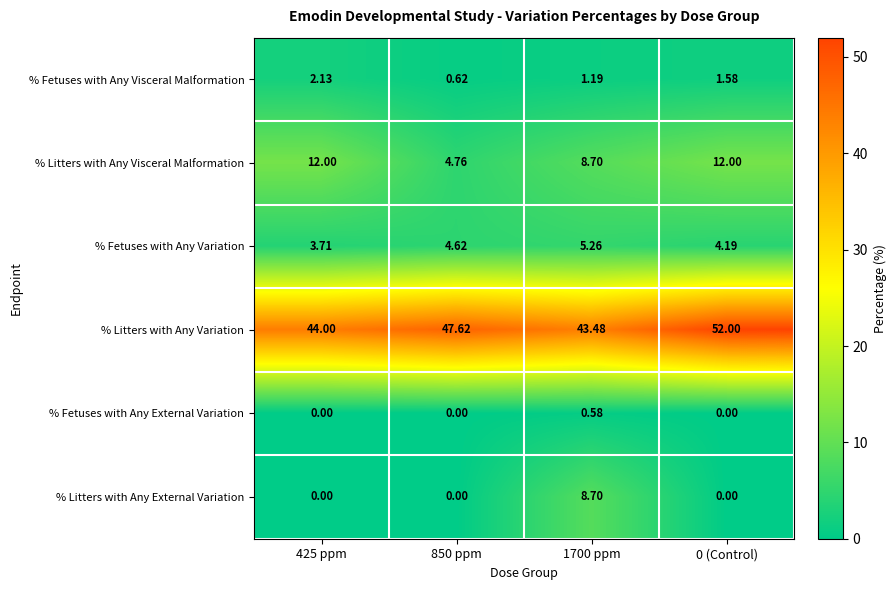

How many data points does each series have?

4